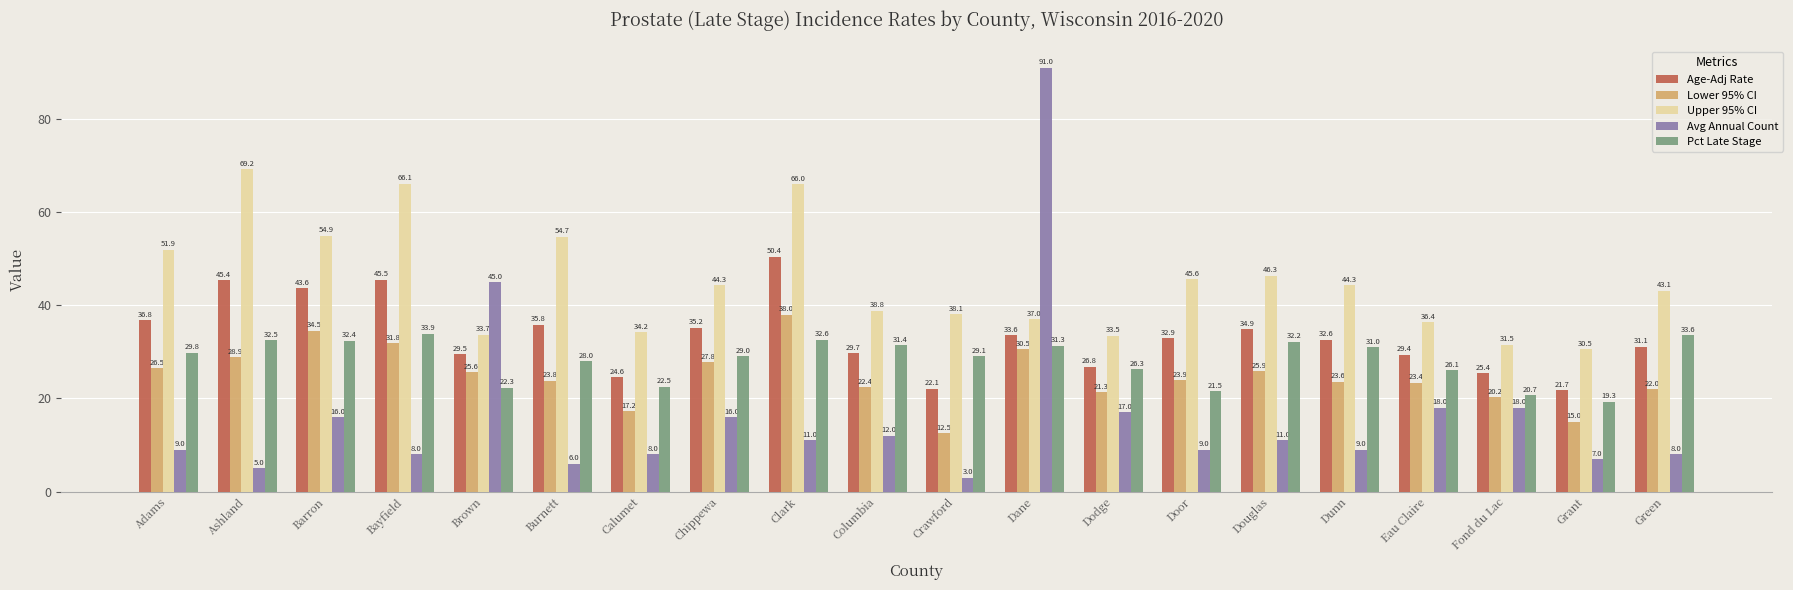

What is the total value across all series at Chippewa?

152.3